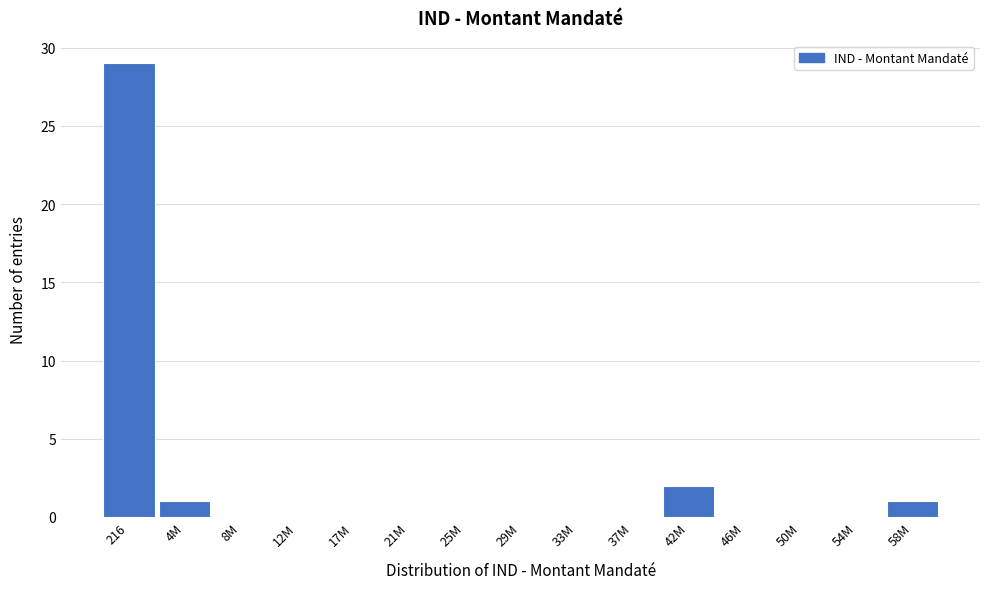

Reading left to right, what are all the values shown in this chart?

216=29	4M=1	8M=0	12M=0	17M=0	21M=0	25M=0	29M=0	33M=0	37M=0	42M=2	46M=0	50M=0	54M=0	58M=1